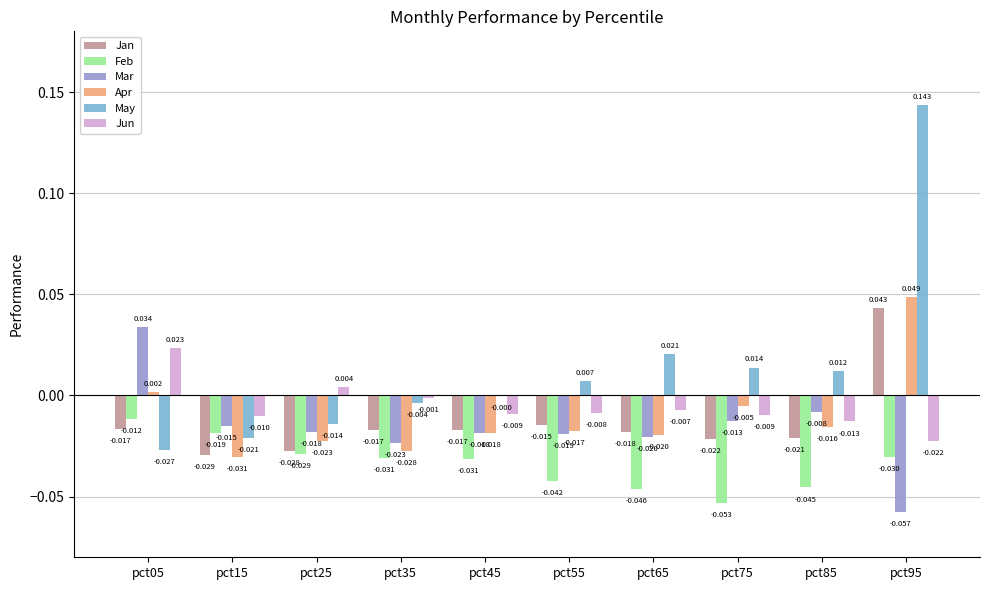

Which series changed the most between pct85 and pct95?

May